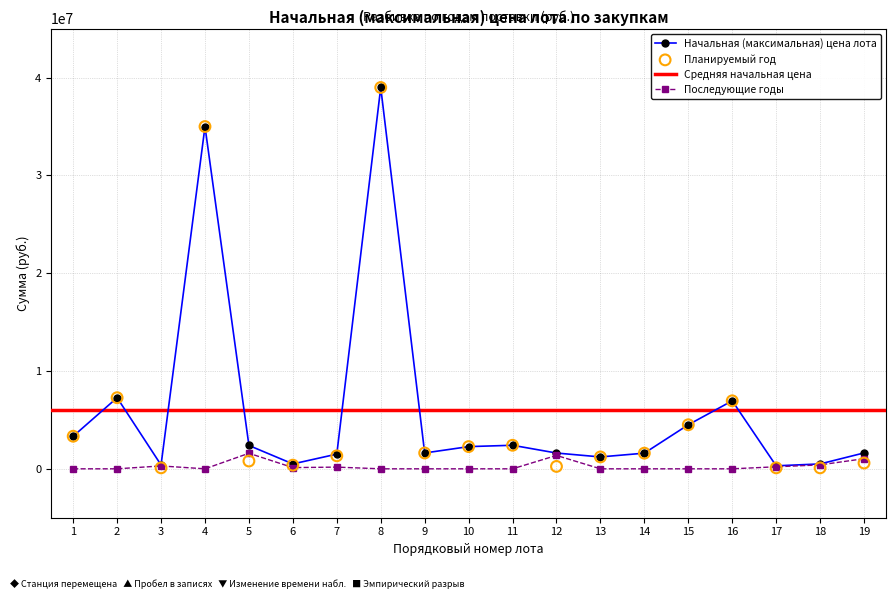

Where is the first local maximum for Начальная (максимальная) цена лота?

2